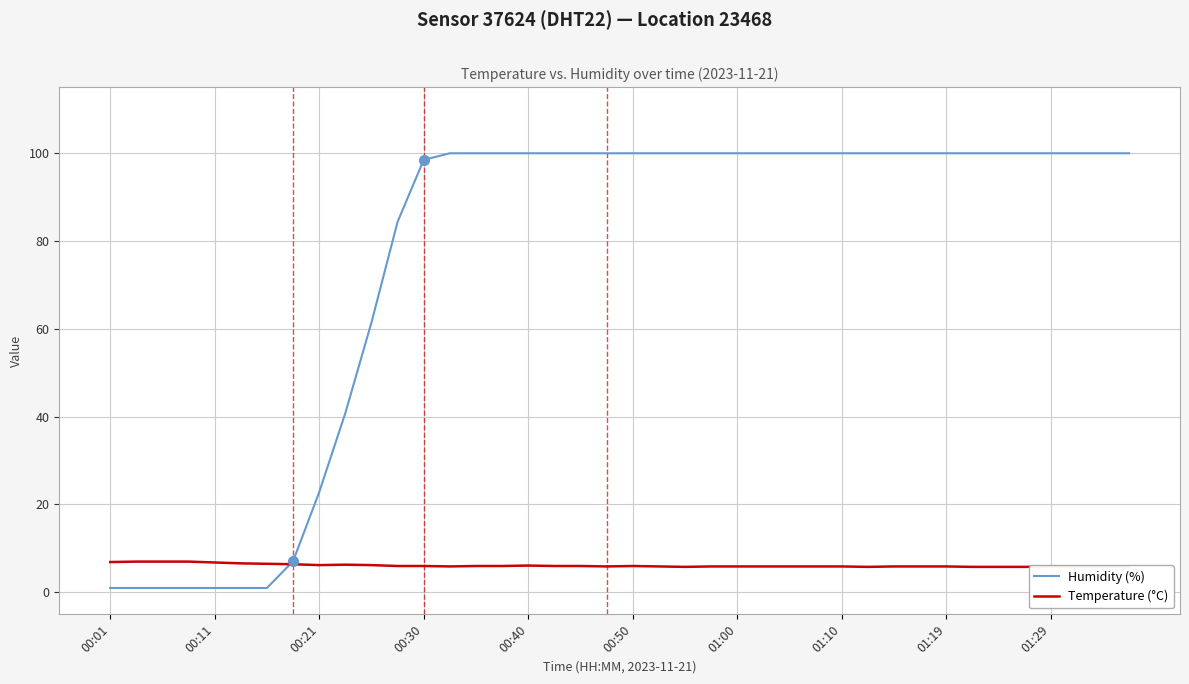

What is the minimum value for Temperature (°C)?

5.8